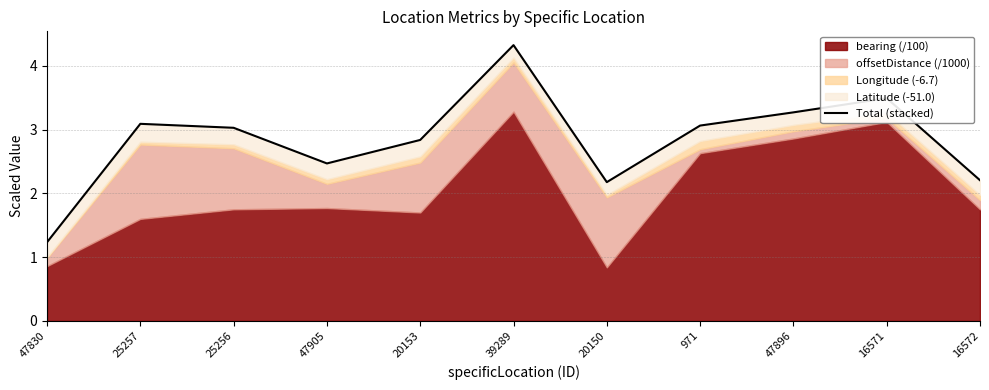

What is the minimum value shown in the chart?

1.2